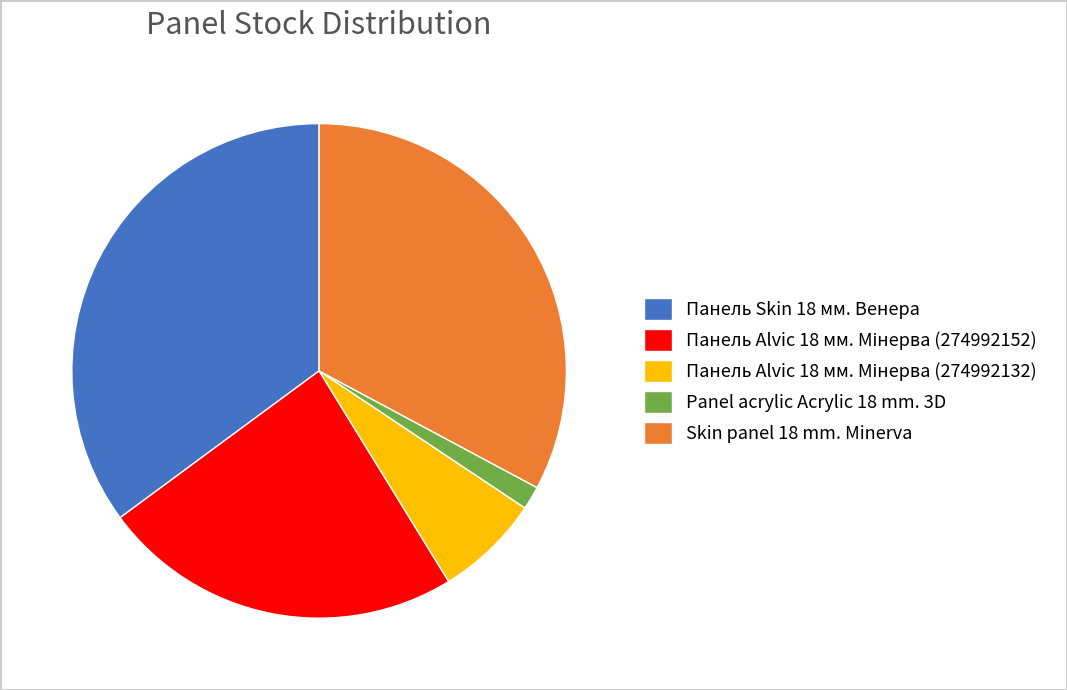

Which category has the biggest portion of the pie?

Панель Skin 18 мм. Венера